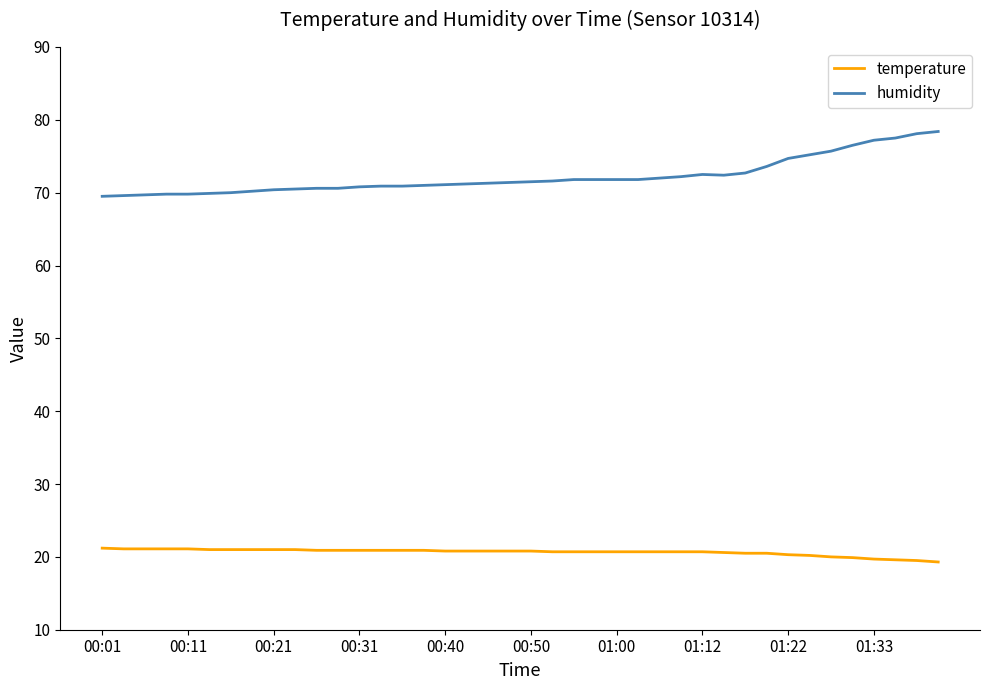

What is the difference between the maximum and minimum values in the temperature series?

1.9